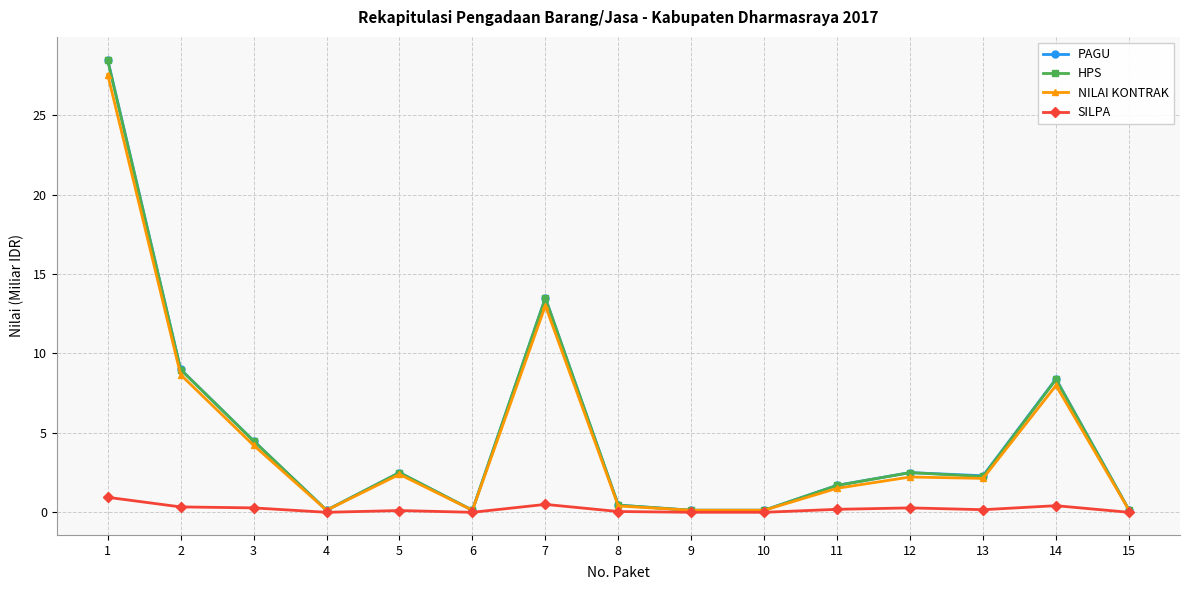

Is the value of HPS at 2 greater than the value of SILPA at 10?

Yes